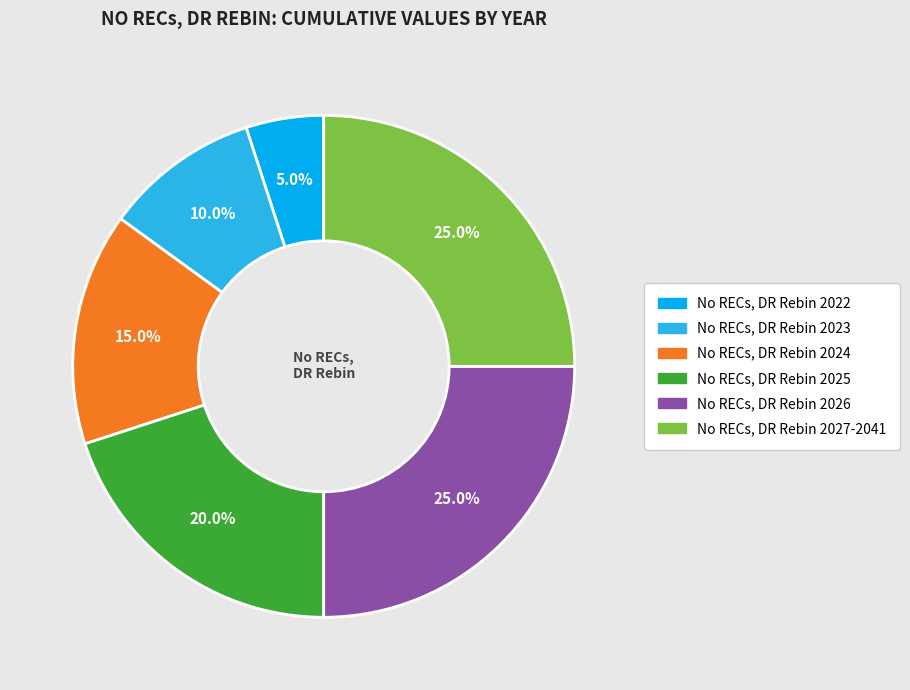

How many segments does this pie chart have?

6